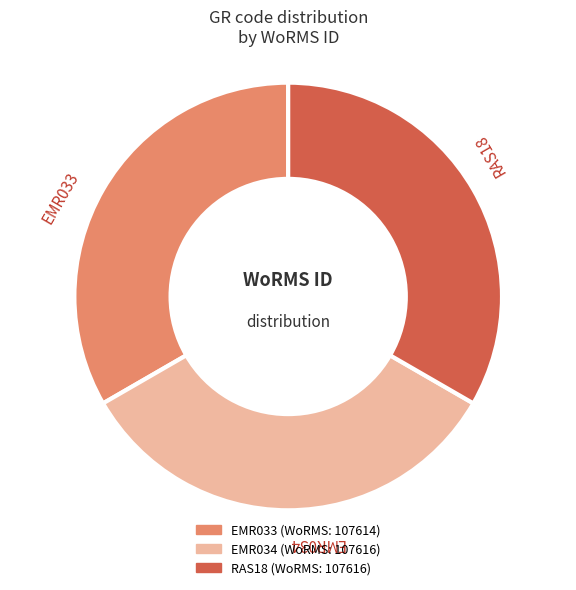

The EMR033 slice represents 33% of the pie. True or false?

True